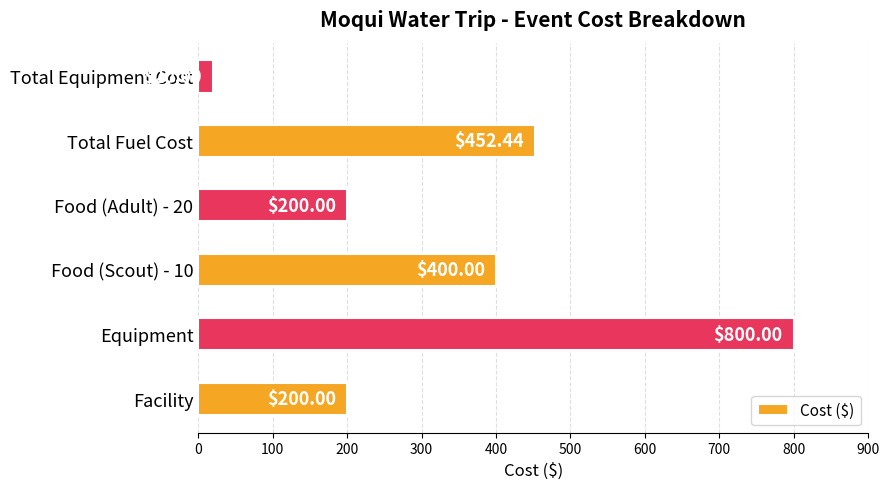

At which label is the value closest to 410?

Food (Scout) - 10